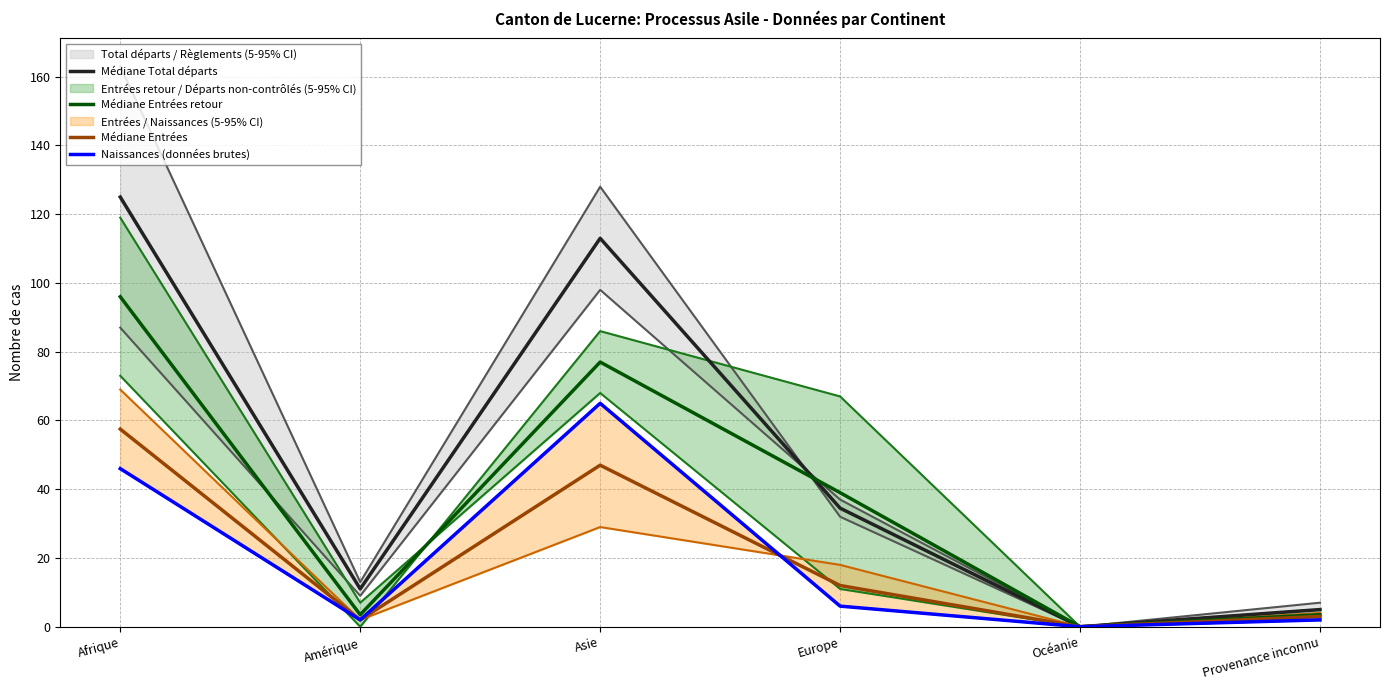

Between Europe and Provenance inconnu, which is larger?

Europe